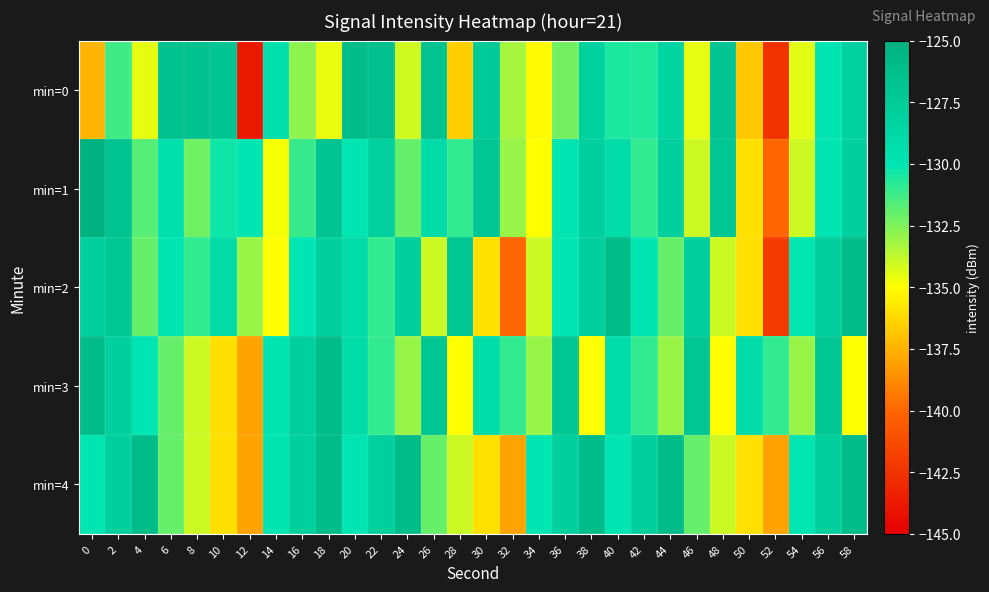

What is the total value across all series at 22?

-644.5